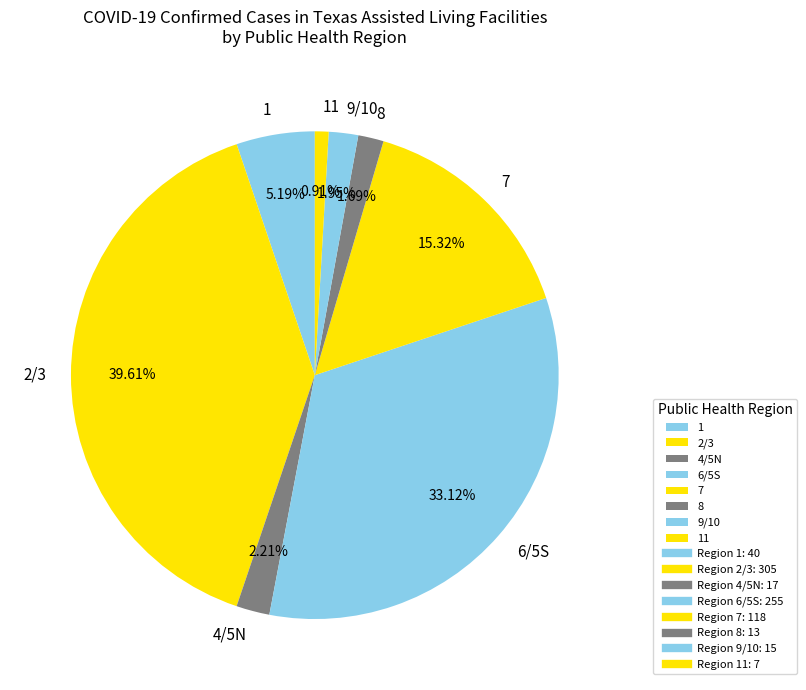

Does 11 represent more than half of the total?

No